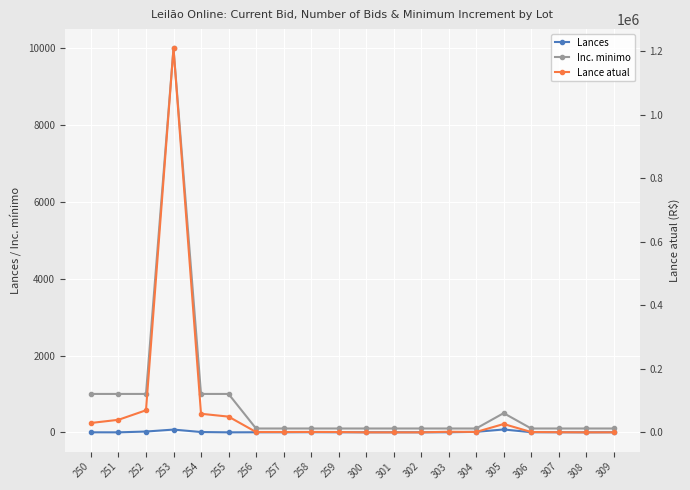

True or false: Inc. minimo and Lance atual cross at least once.

False